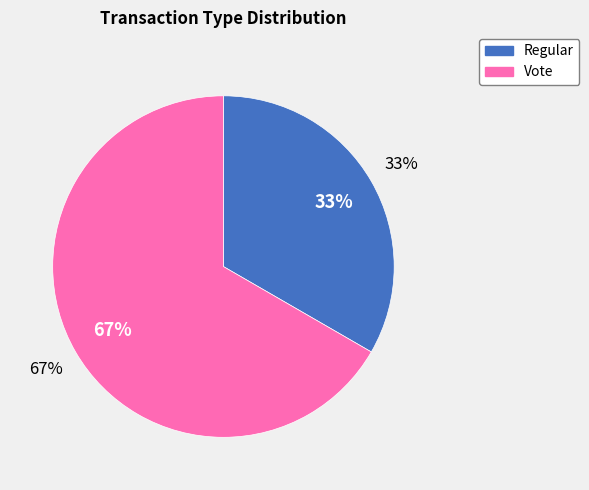

What is the majority slice?

Vote